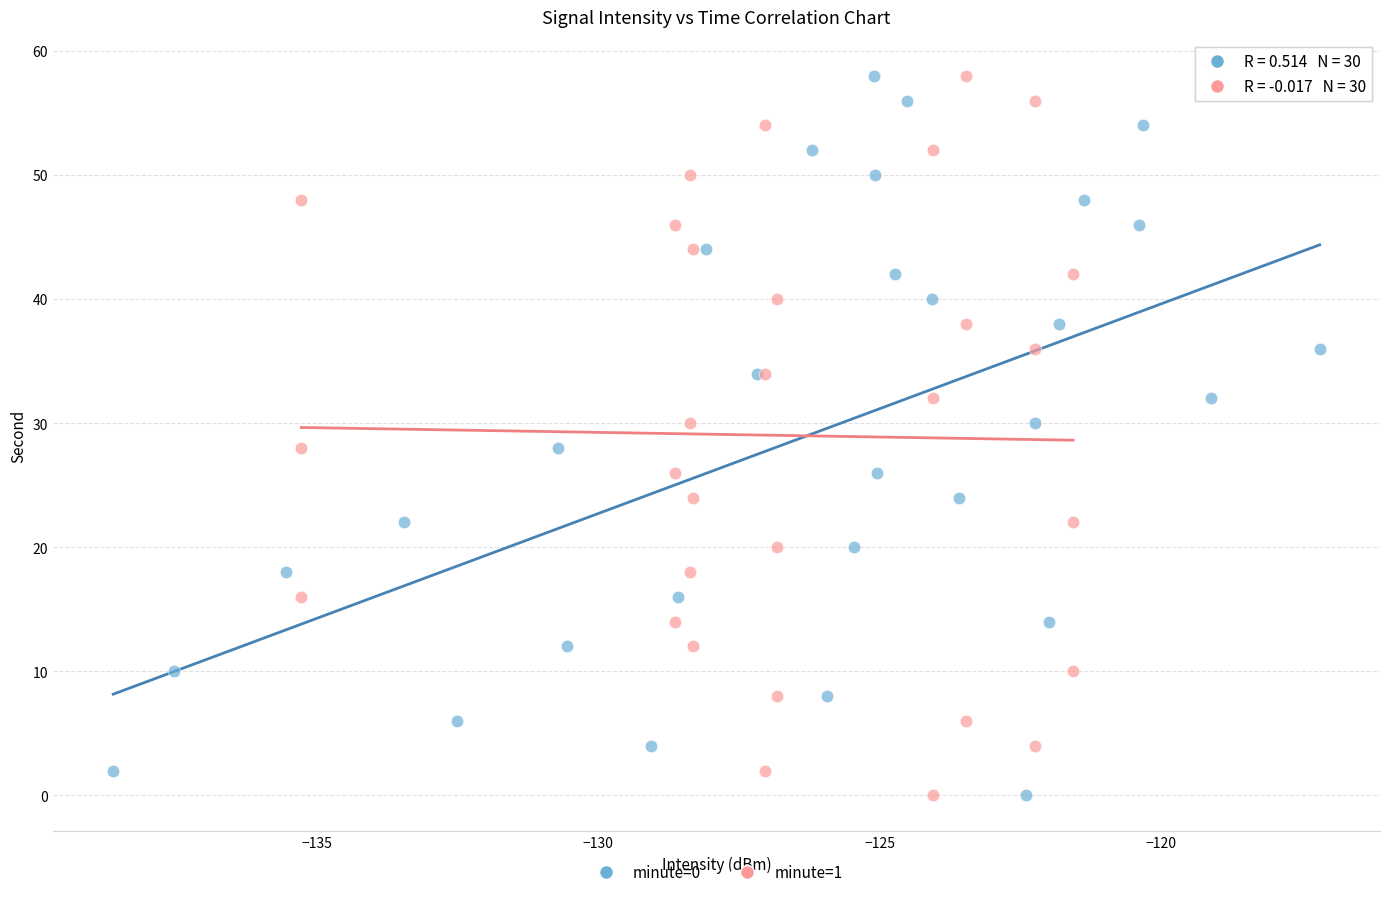

What are all the series names shown in the legend?

minute=0, minute=1